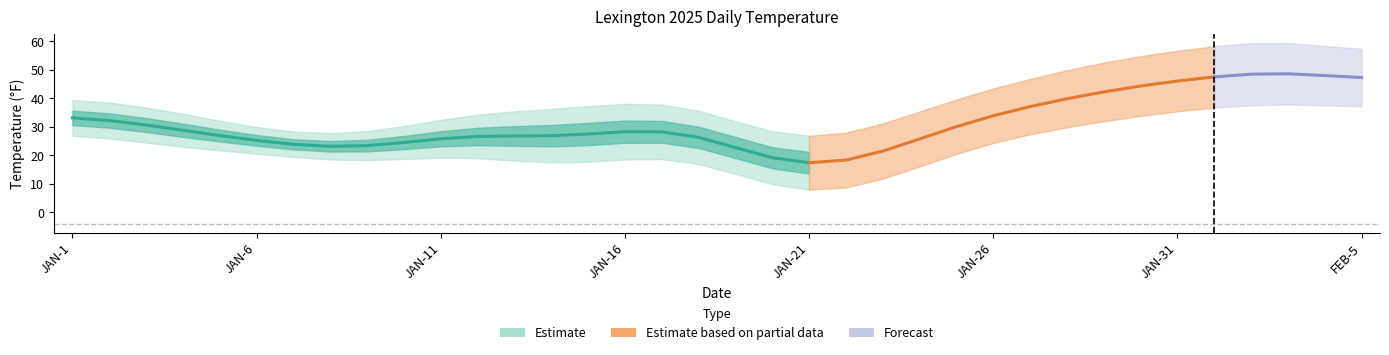

What is the label of the 32nd point from the right?

JAN-5